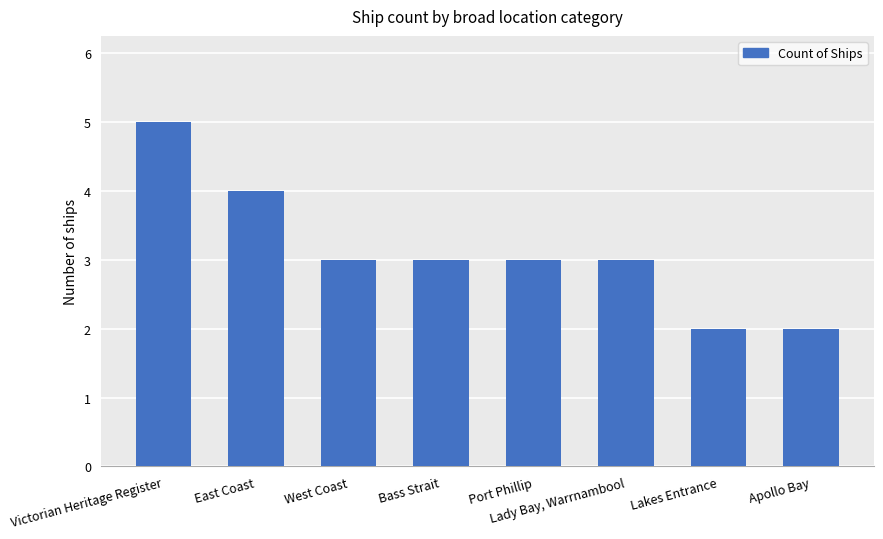

Reading left to right, list all the values displayed in this chart.

5	4	3	3	3	3	2	2